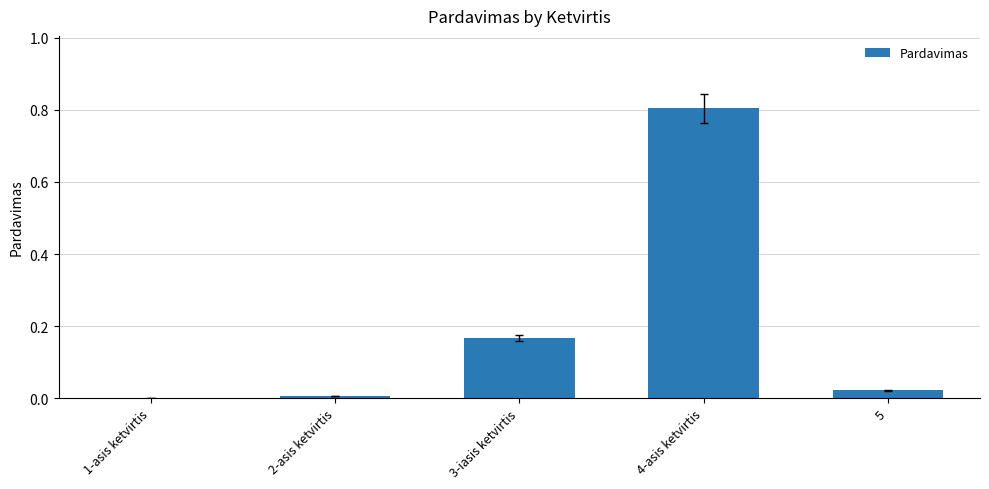

Which label corresponds to the largest value in the chart?

4-asis ketvirtis